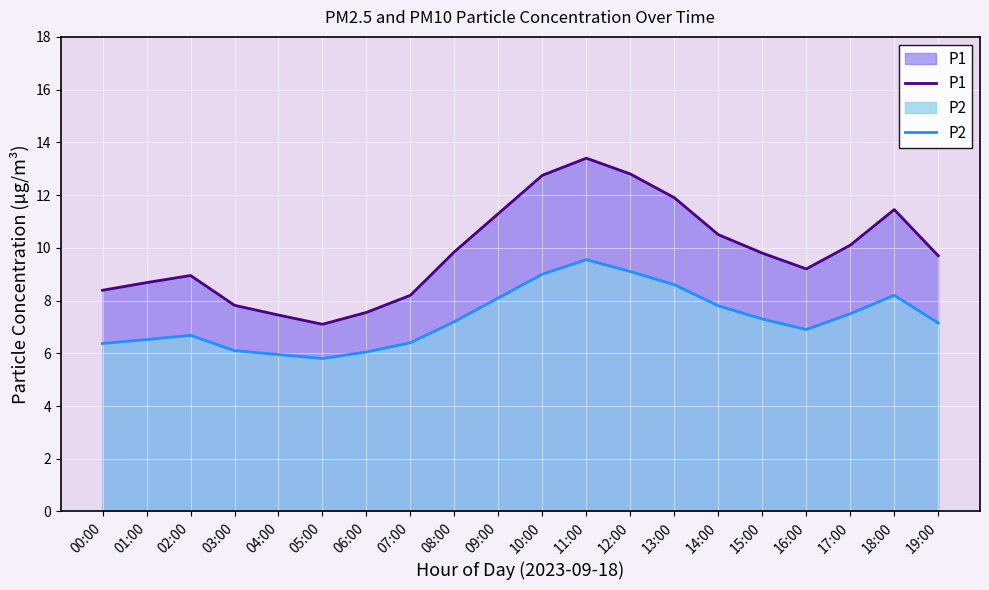

At which category does P1 reach its first local valley?

05:00